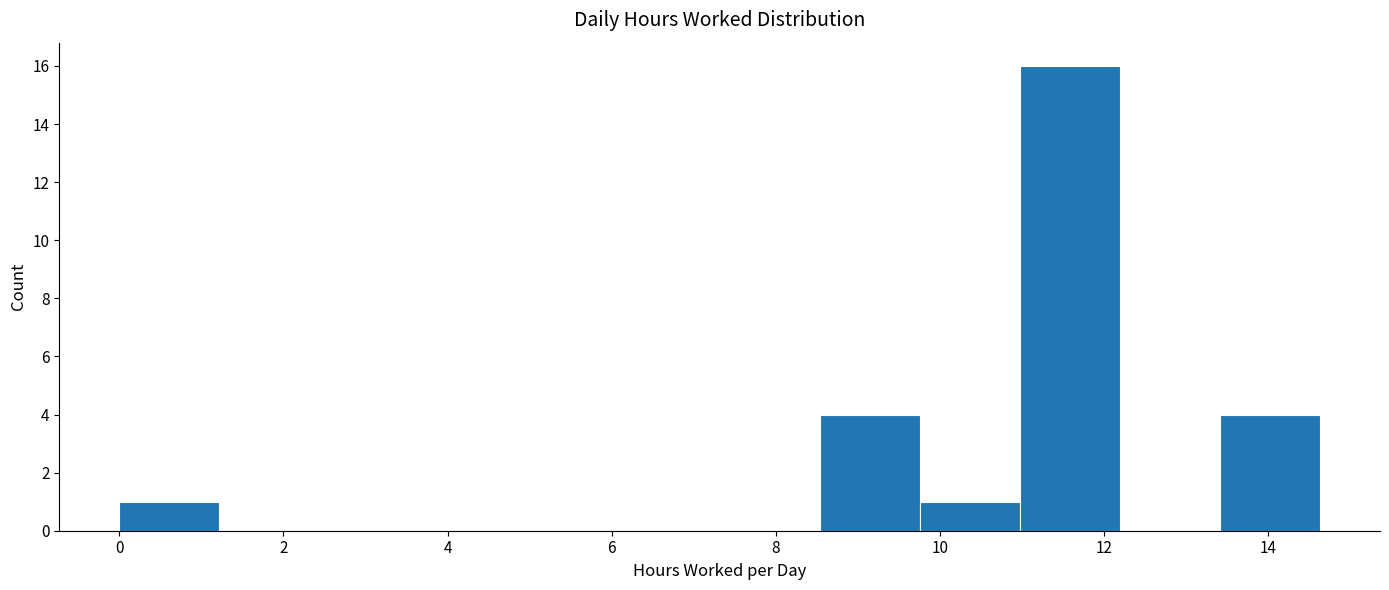

Reading left to right, transcribe this chart: for each bar, give the range it covers on the x-axis and its height. Neither the bar edges nor the heights are printed on the chart, so give them approximately, as read against the axes.

0.0 to 1.2: 1
1.2 to 2.4: 0
2.4 to 3.6: 0
3.6 to 4.8: 0
4.8 to 6.0: 0
6.0 to 7.4: 0
7.4 to 8.6: 0
8.6 to 9.8: 4
9.8 to 11.0: 1
11.0 to 12.2: 16
12.2 to 13.4: 0
13.4 to 14.6: 4